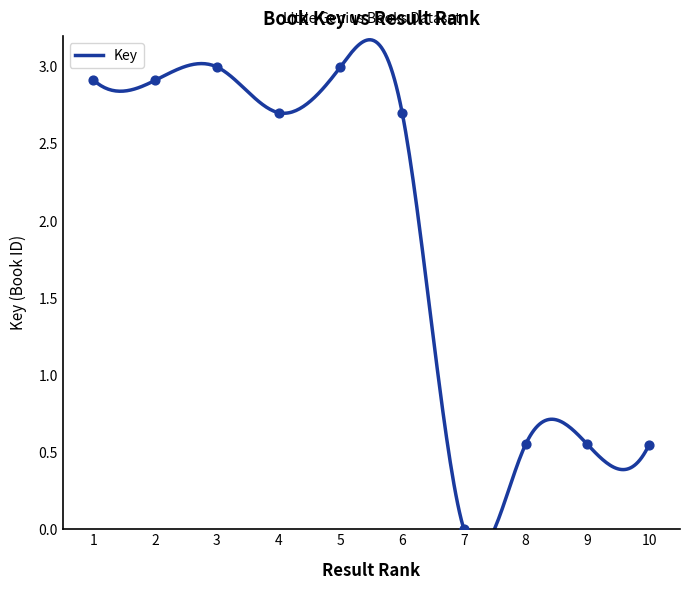

Which has a higher value, 9 or 2?

2